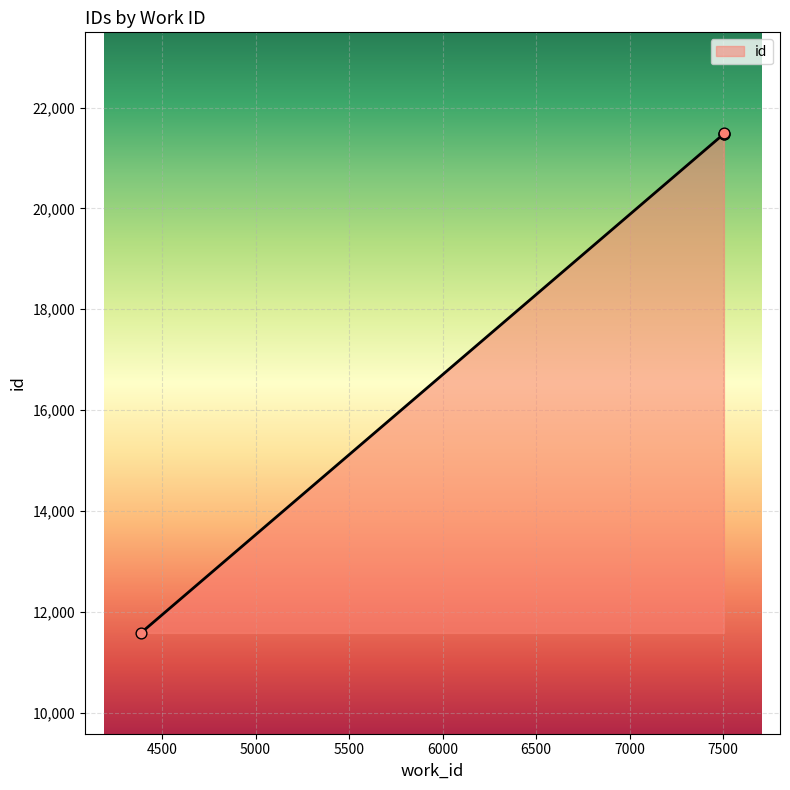

Which has a higher value, 7504 or 7504?

7504